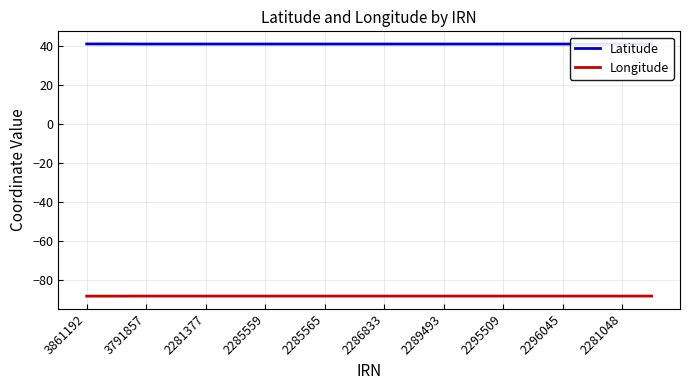

The Longitude series shows -88.2 at 2281377. True or false?

True